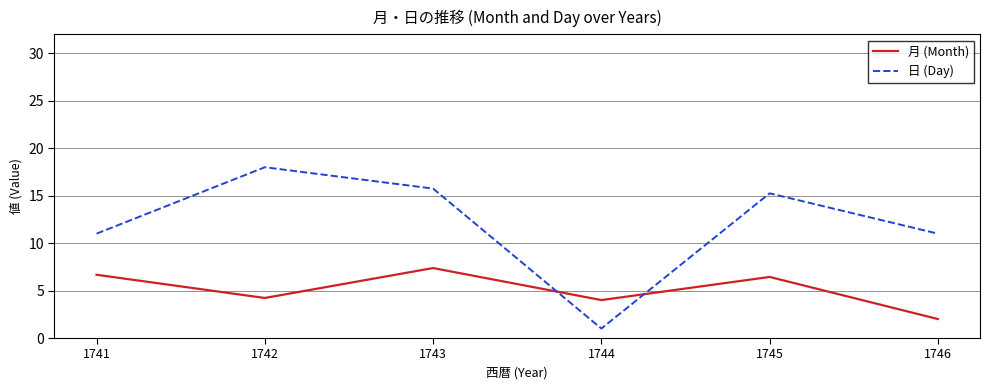

What is the spread (max minus min) of values at 1744?

3.0